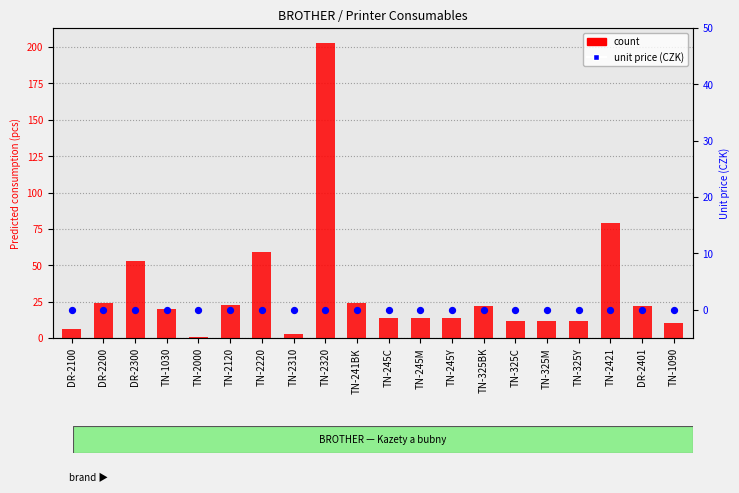

What is the total value across all series at TN-2320?

203